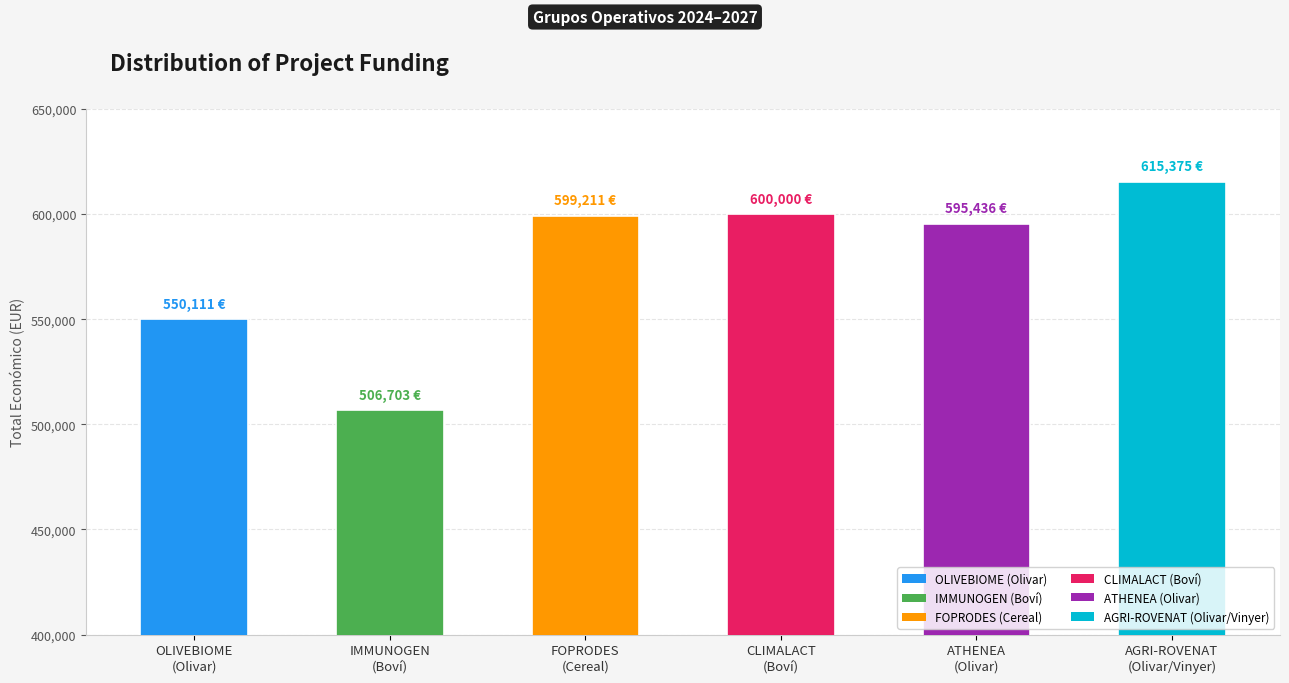

What is the difference between the maximum and minimum values?

108672